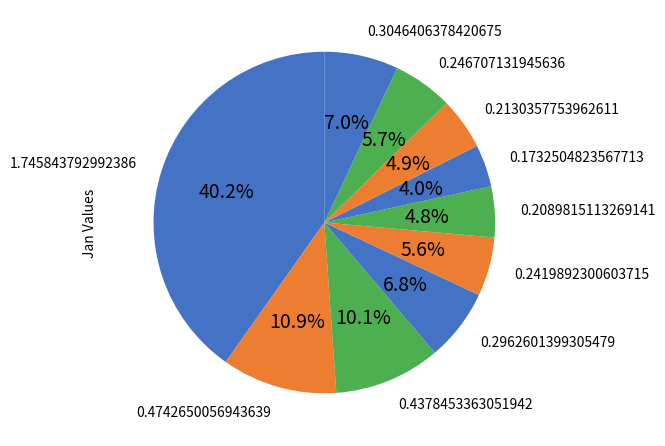

How many segments does this pie chart have?

10